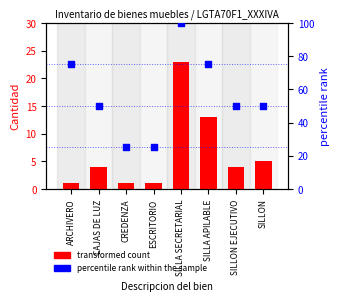

Which series has the largest Y range (max minus min)?

percentile rank within the sample